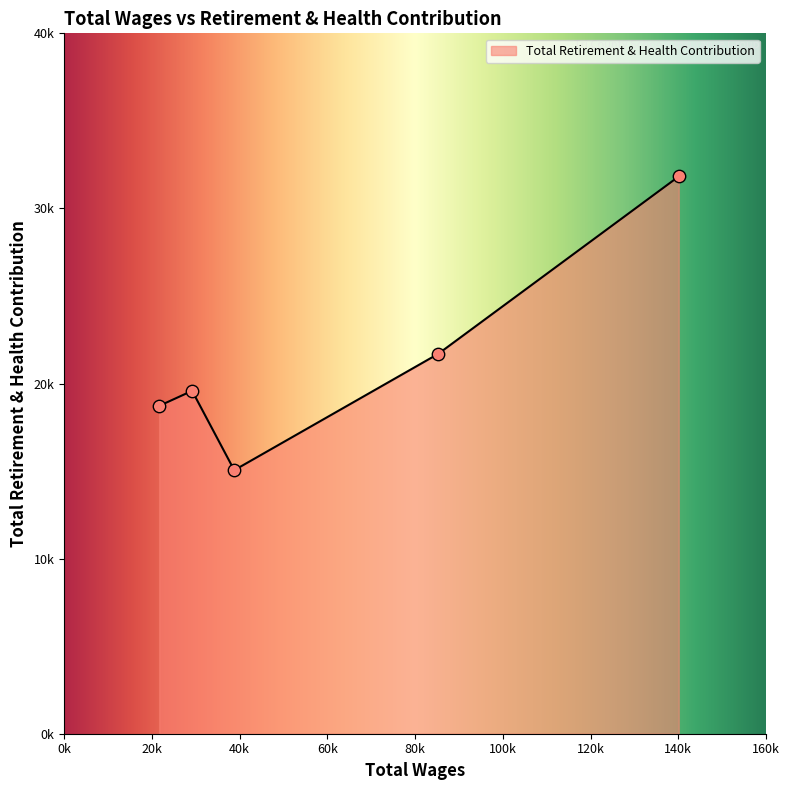

Does the chart have visible grid lines?

No